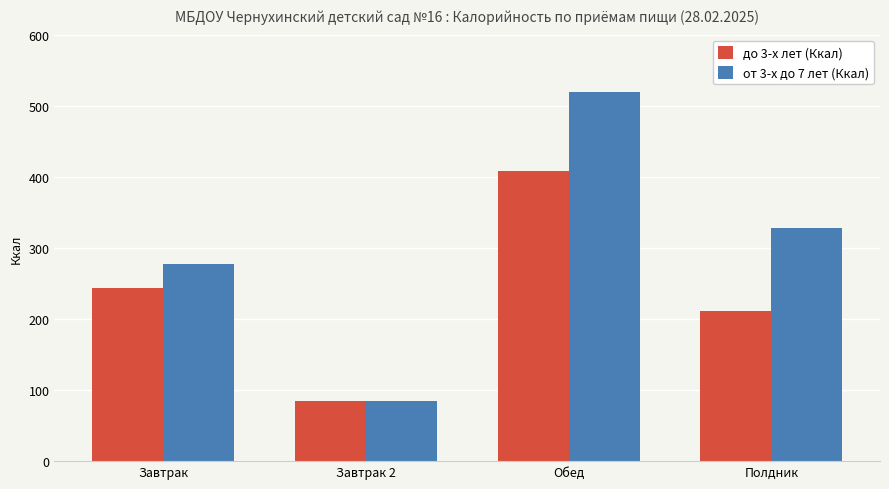

Reading left to right, extract all data points from this chart.

до 3-х лет (Ккал): Завтрак=243.9	Завтрак 2=85.0	Обед=407.6	Полдник=211.3
от 3-х до 7 лет (Ккал): Завтрак=278.0	Завтрак 2=85.0	Обед=520.0	Полдник=328.2